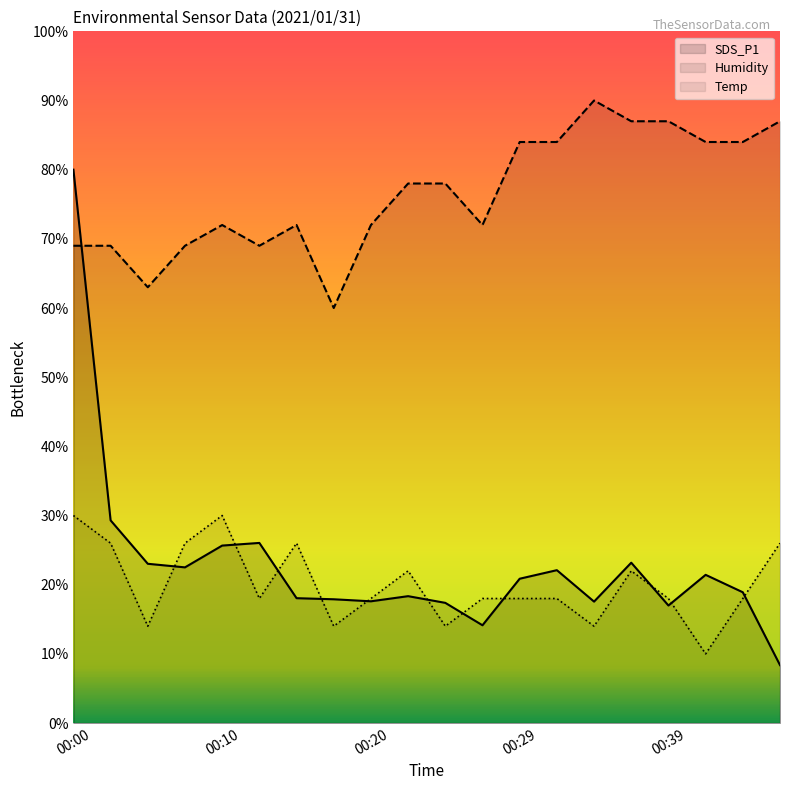

List the series in order of their peak value, lowest first.

Temp, SDS_P1, Humidity